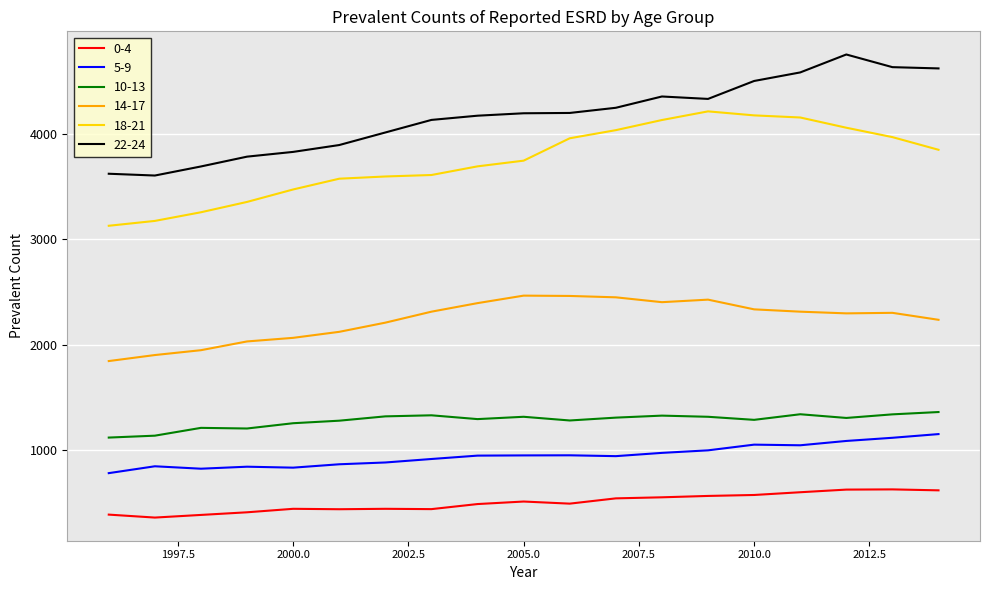

Which series has the largest total across all categories?

22-24